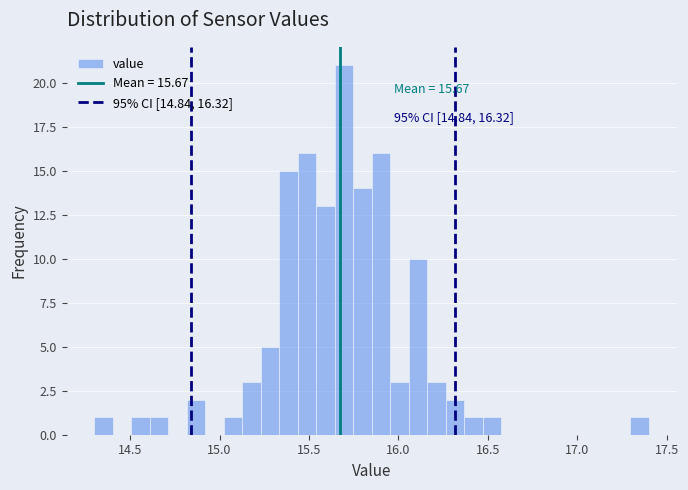

Around what value on the x-axis is the tallest bar? Give the approximate position of its centre, as read against the axis.

15.70